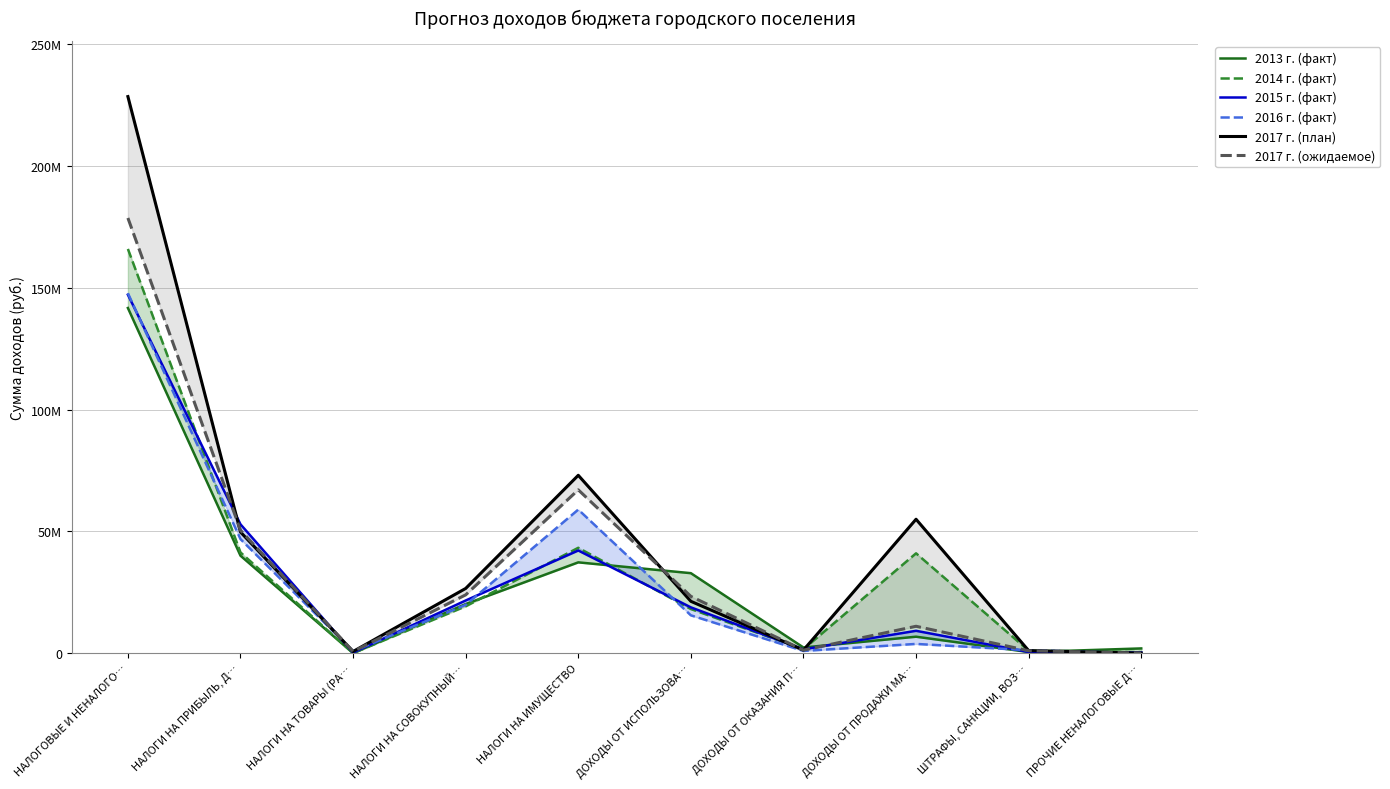

How many interior local peaks does the 2014 г. (факт) series have?

2